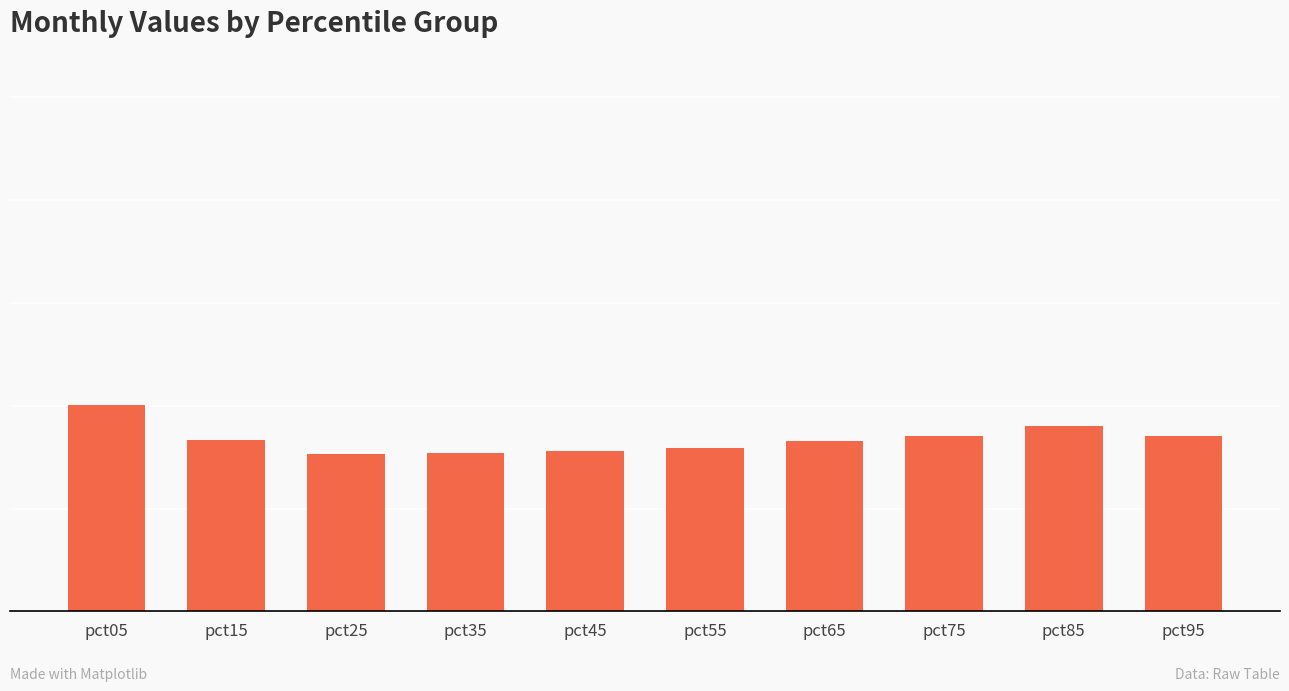

True or false: the data shows 0.9 at pct85.

True